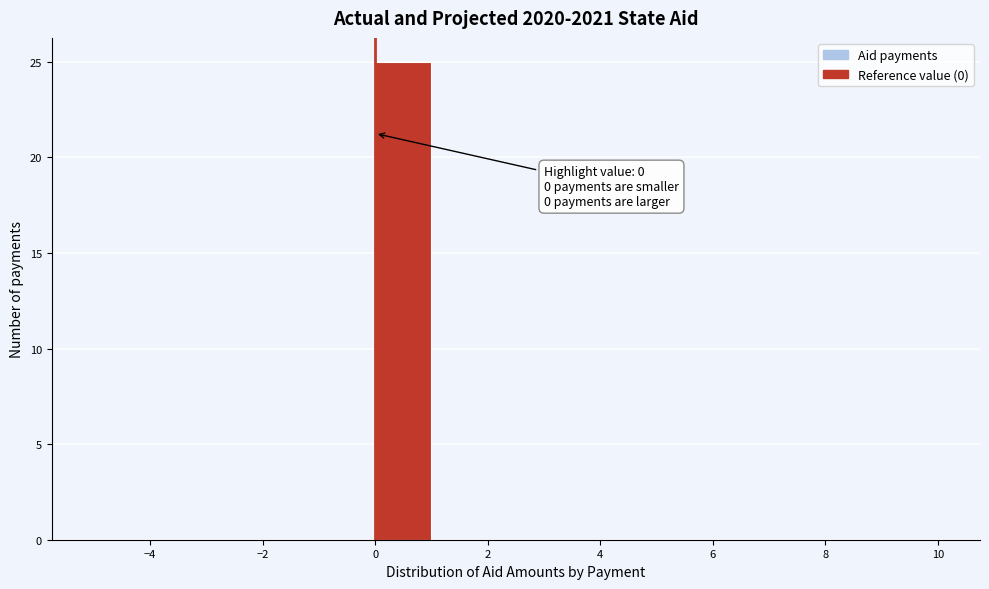

Which range on the x-axis has the tallest bar?

0 to 1